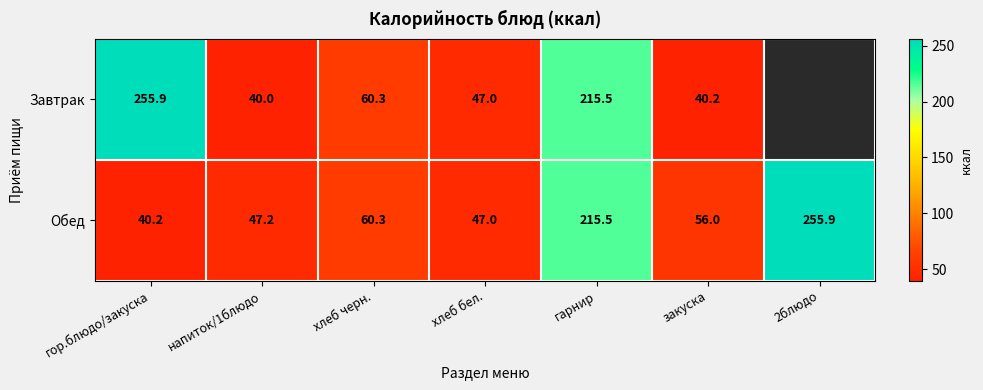

What value does the Обед series have at 2блюдо?

255.9